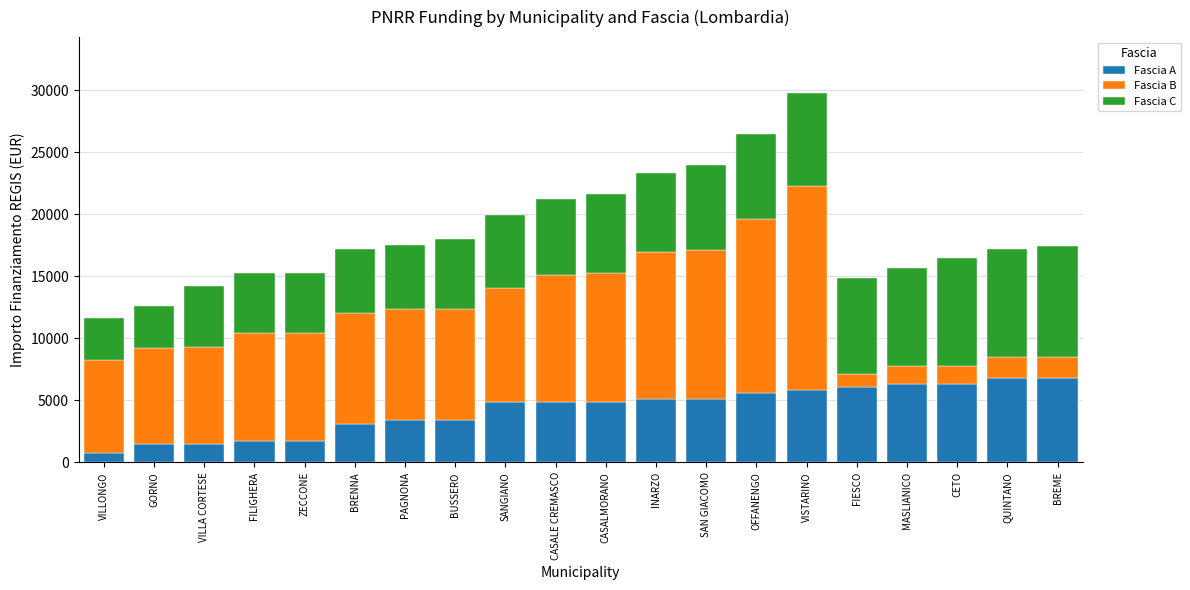

How many data points in Fascia A are less than 4860?

8